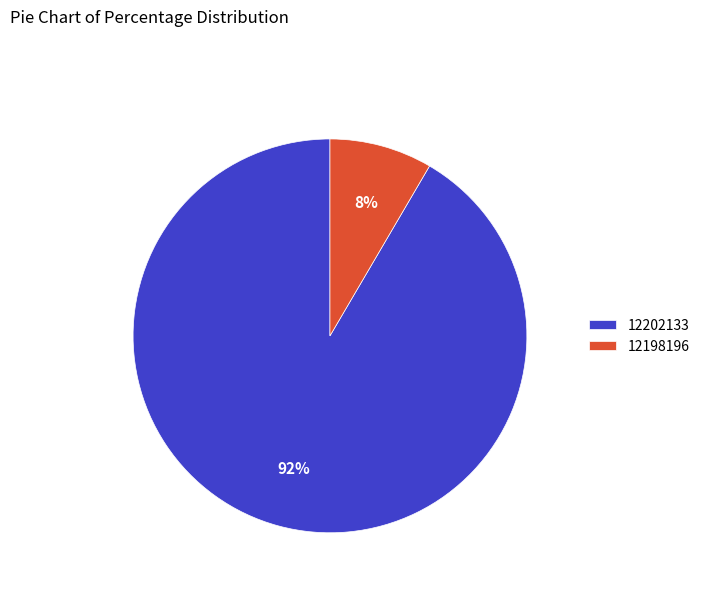

Does 12198196 account for over 50% of the chart?

No